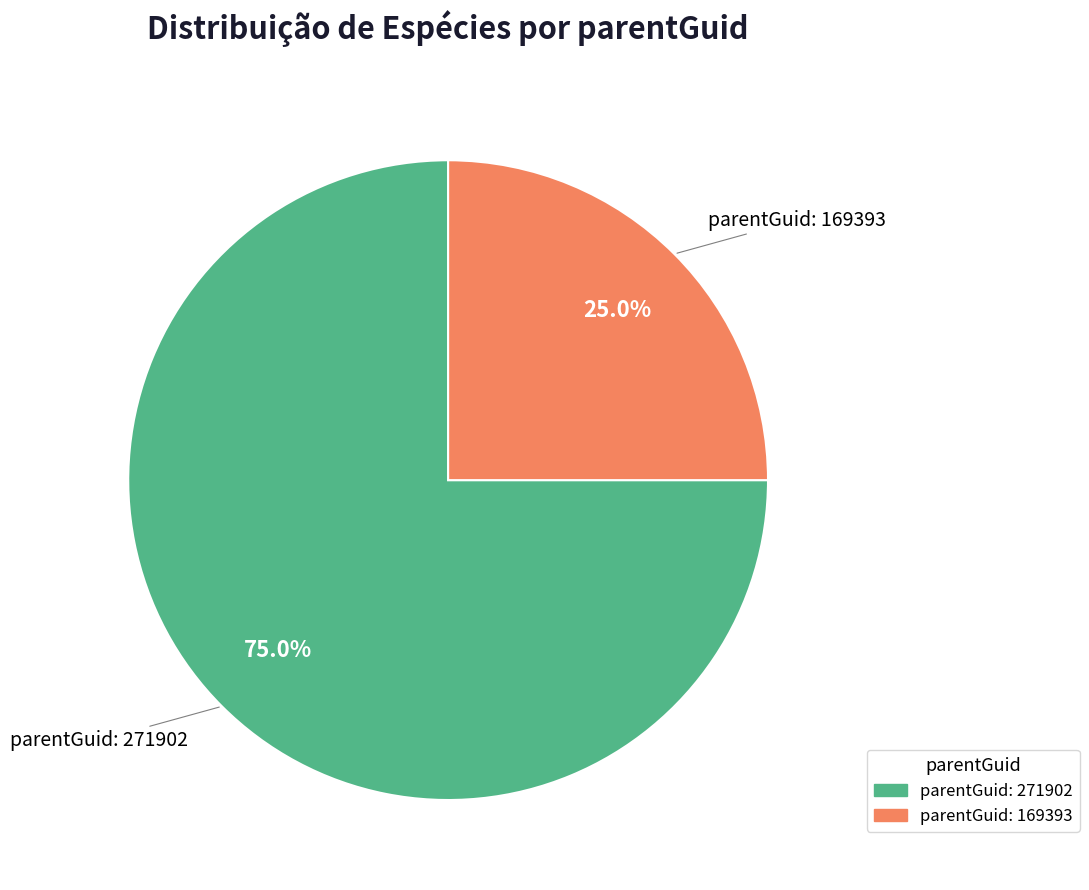

Is there a majority slice in this chart?

Yes